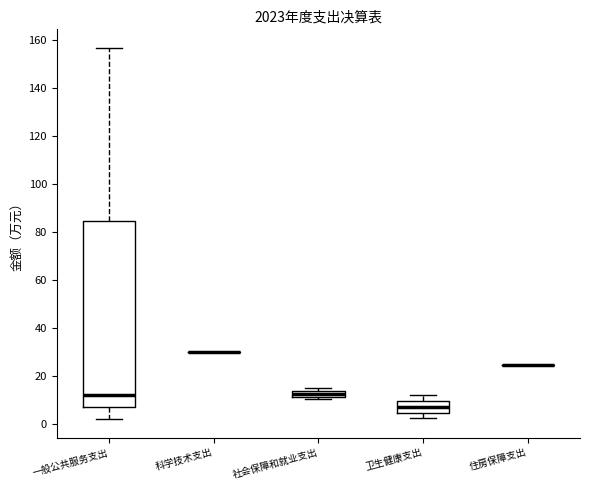

Comparing the boxes themselves (not the whiskers), which one is the tallest?

一般公共服务支出